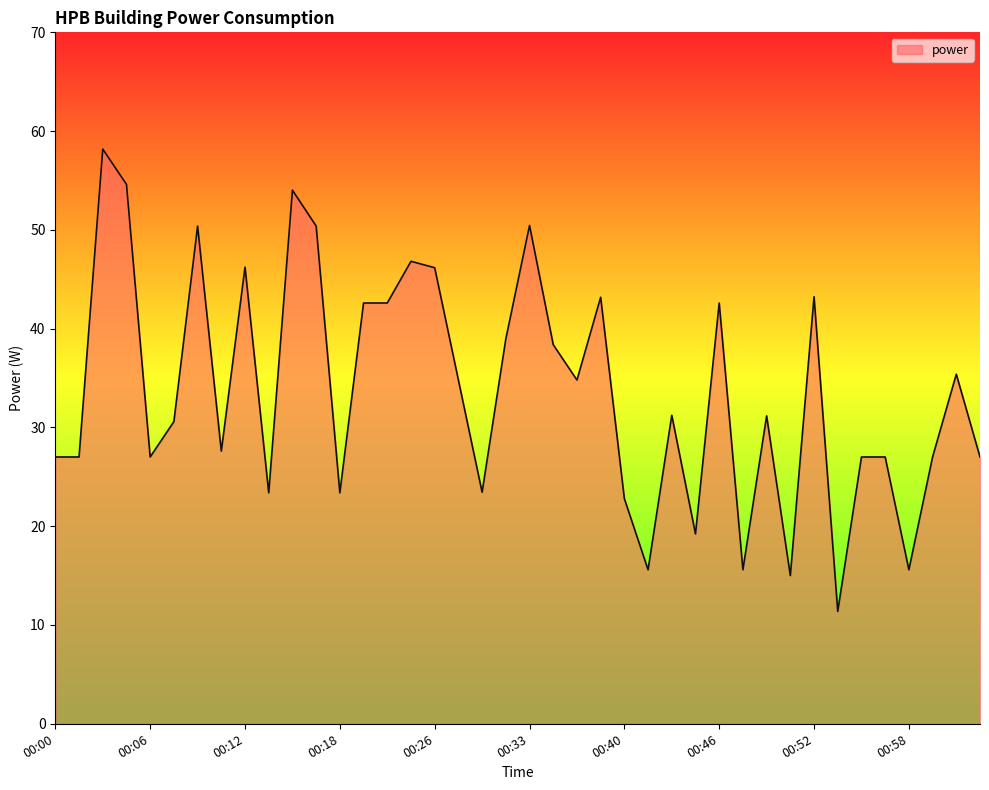

What is the maximum value shown in the chart?

58.2